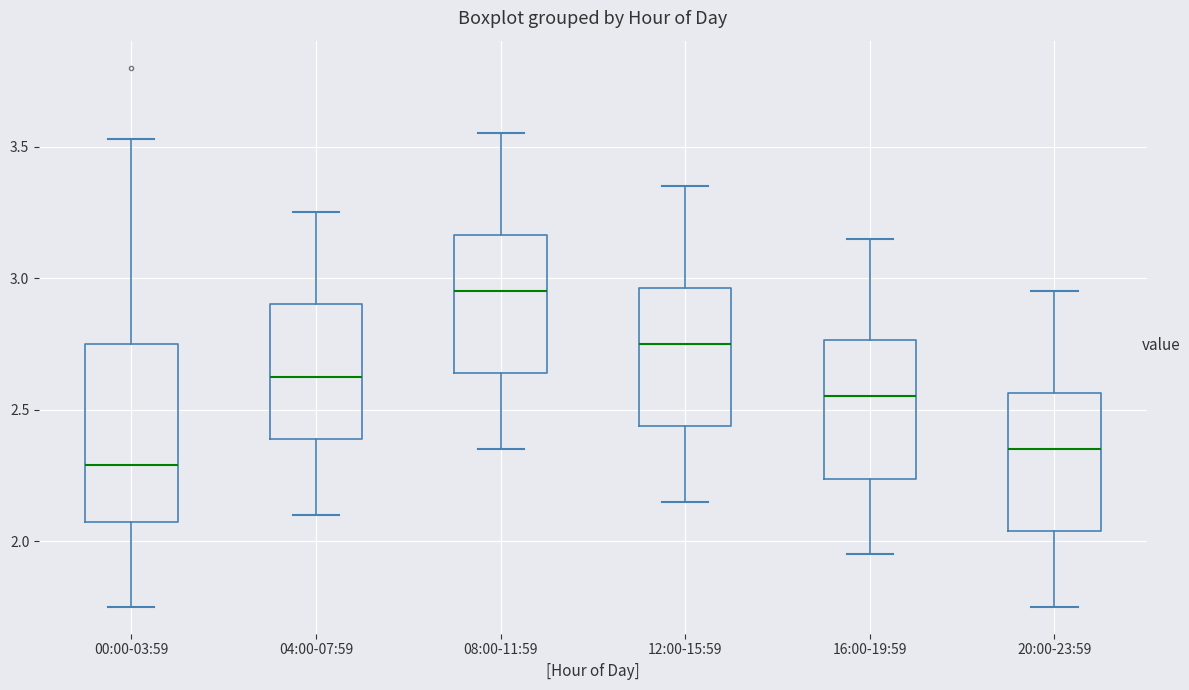

Reading left to right, read every box against the y-axis: the position of its median line, the range the box covers, and the ends of its whiskers. The values are not printed on the chart, so give them approximately, as read against the axis.

00:00-03:59: median 2.30, box 2.05 to 2.75, whiskers 1.75 to 3.55
04:00-07:59: median 2.65, box 2.40 to 2.90, whiskers 2.10 to 3.25
08:00-11:59: median 2.95, box 2.65 to 3.15, whiskers 2.35 to 3.55
12:00-15:59: median 2.75, box 2.45 to 2.95, whiskers 2.15 to 3.35
16:00-19:59: median 2.55, box 2.25 to 2.75, whiskers 1.95 to 3.15
20:00-23:59: median 2.35, box 2.05 to 2.55, whiskers 1.75 to 2.95